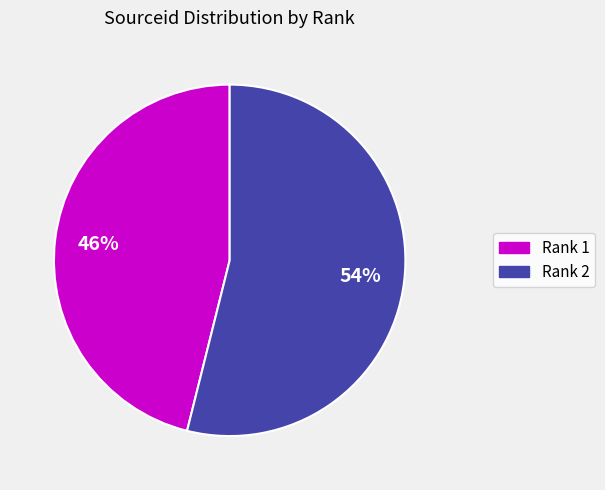

The Rank 1 slice represents 34% of the pie. True or false?

False